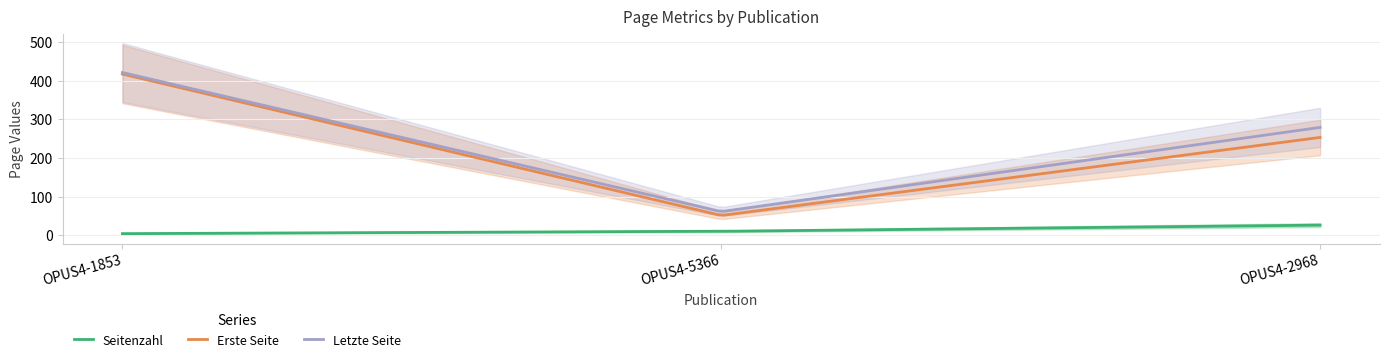

How many values in the Letzte Seite series exceed 279?

1